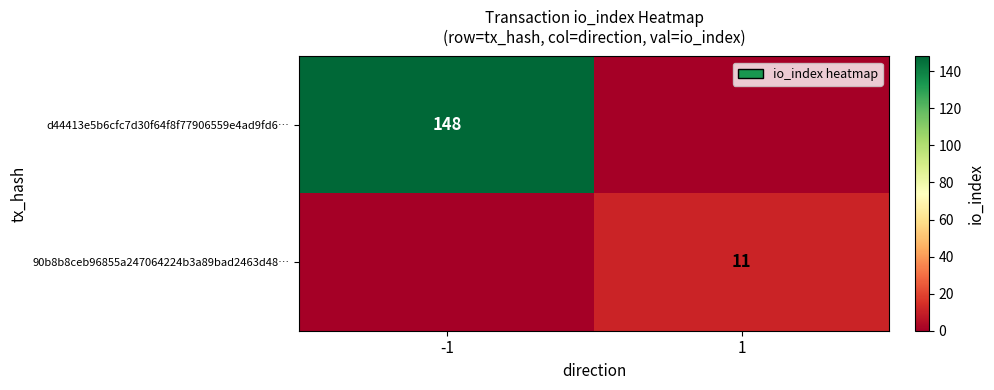

Is it true that d44413e5b6cfc7d30f64f8f77906559e4ad9fd6… equals 148 at -1?

True